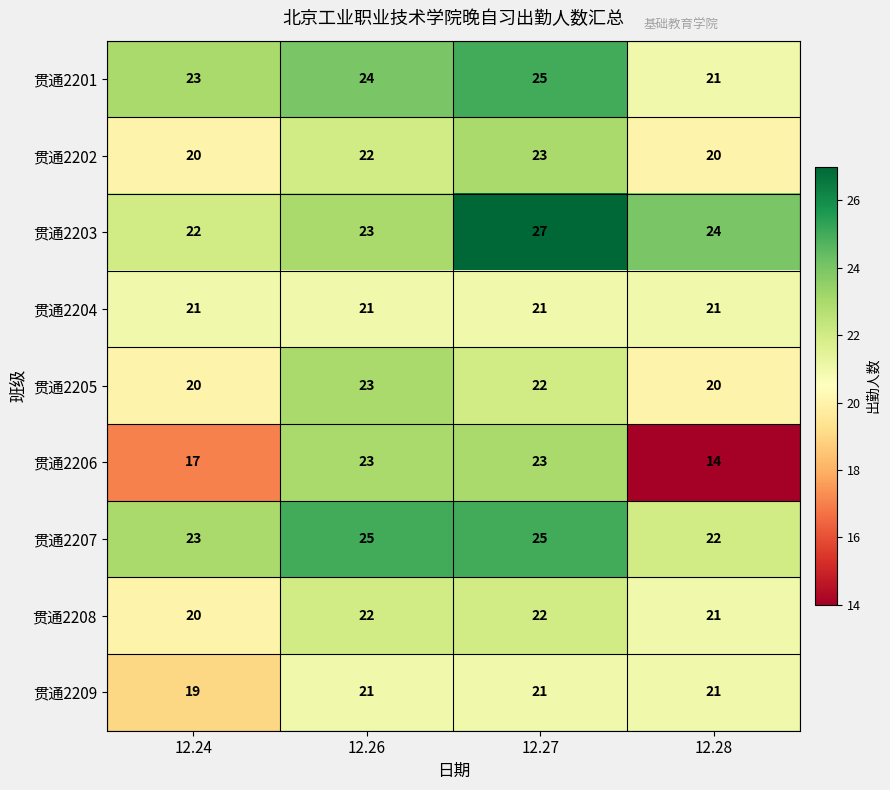

The value of 贯通2201 at 12.24 is 9. True or false?

False